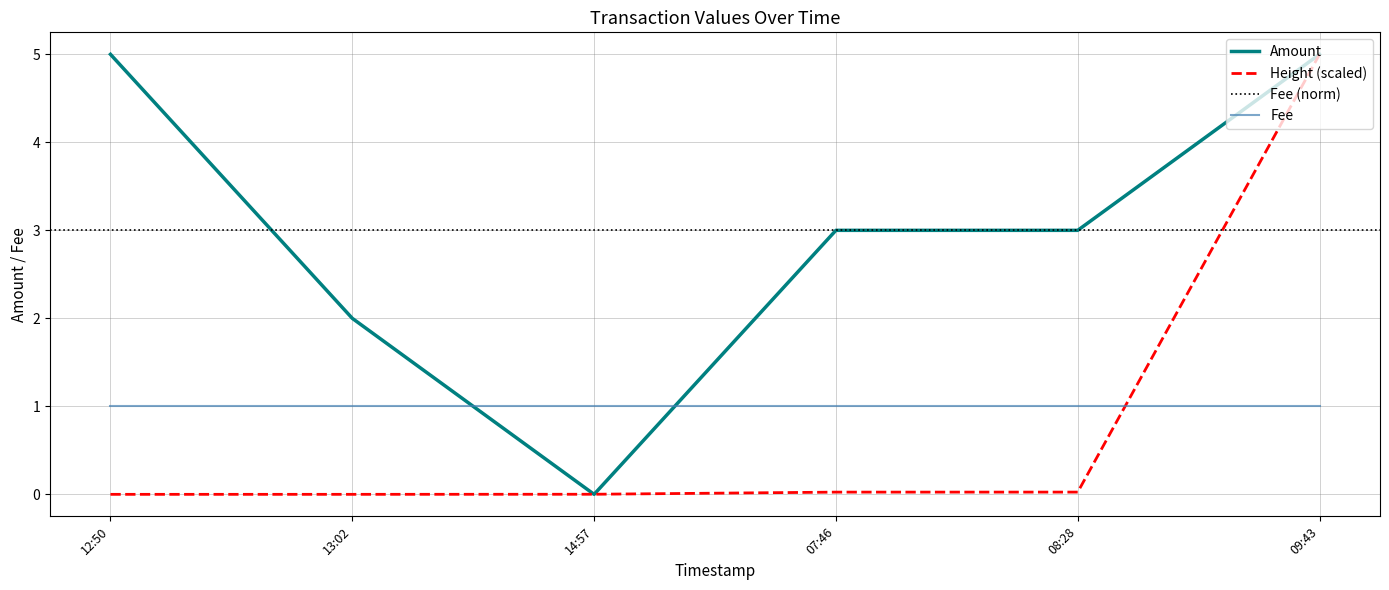

Is it true that Amount equals 5.0 at 12:50?

True